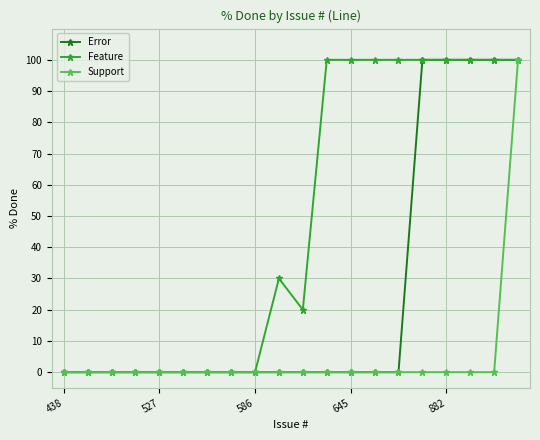

What are all the series names shown in the legend?

Error, Feature, Support